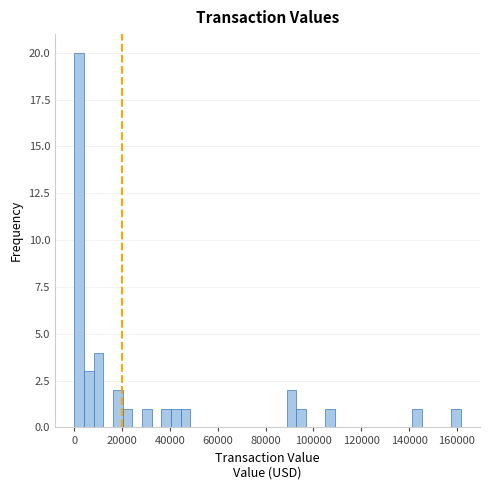

Around what value on the x-axis is the tallest bar? Give the approximate position of its centre, as read against the axis.

2000